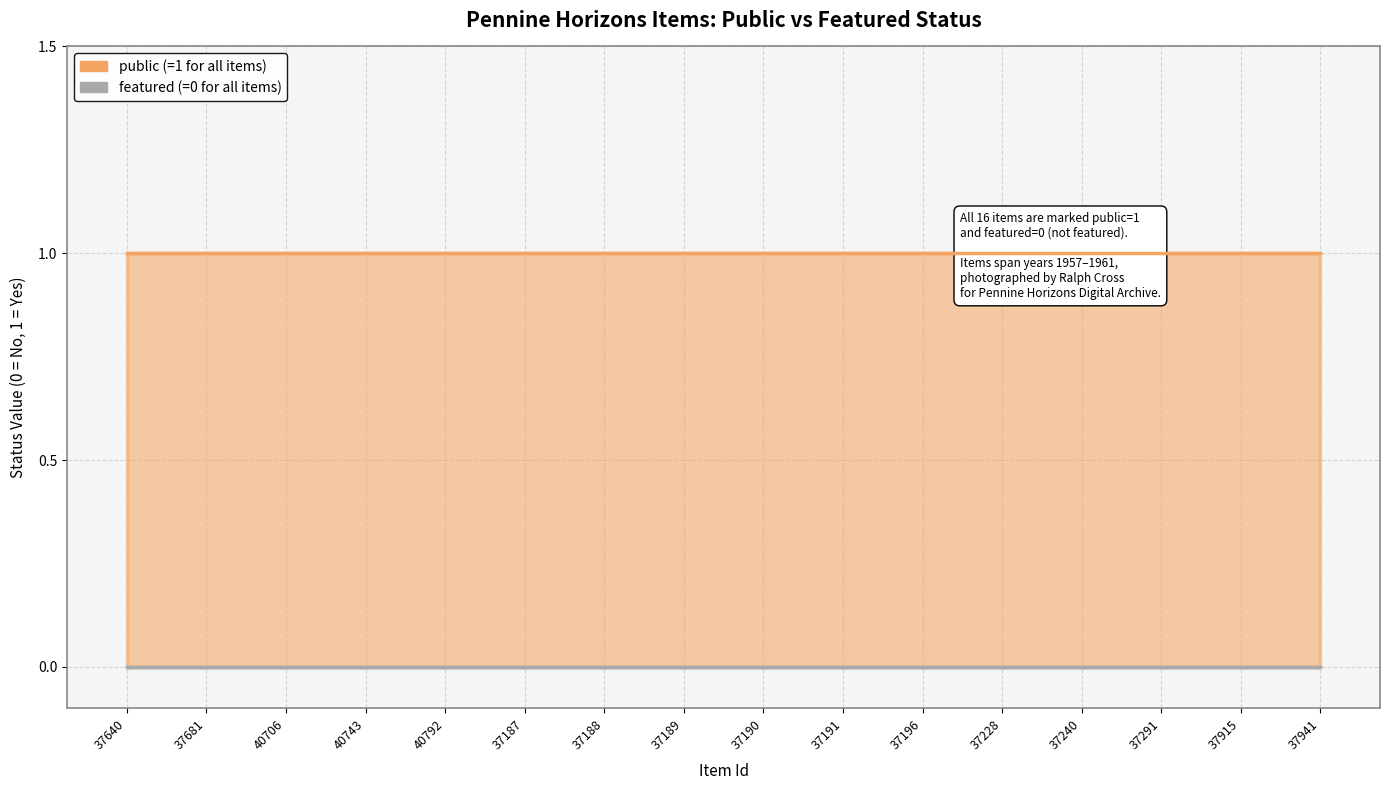

What is the total value across all series at 37196?

1